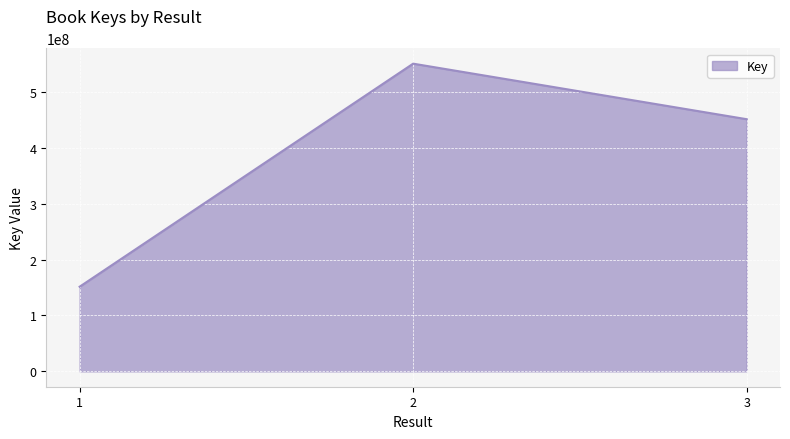

List the labels in order of value, largest first.

2, 3, 1